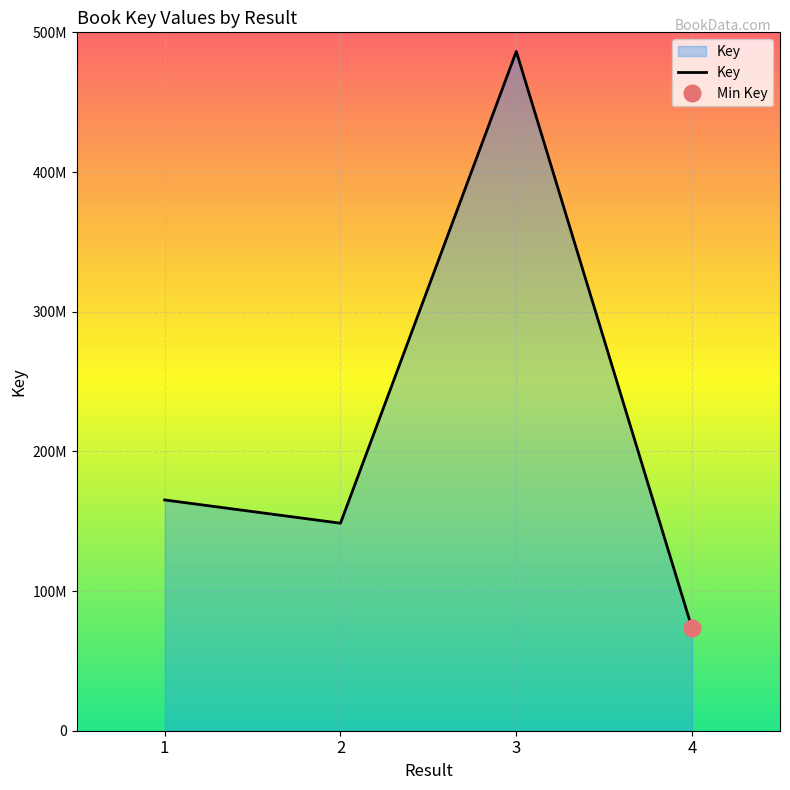

Reading left to right, what are all the values shown in this chart?

165221740	148569510	486301329	73236514